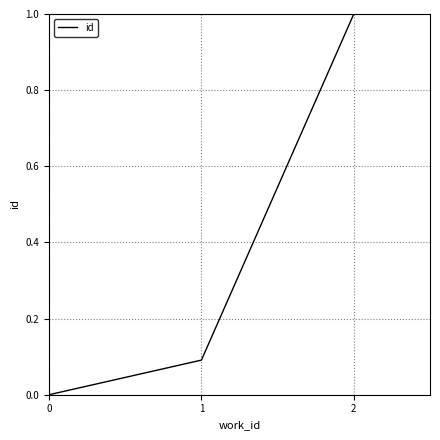

What is the sum of the values at 2 and 0?

1.0